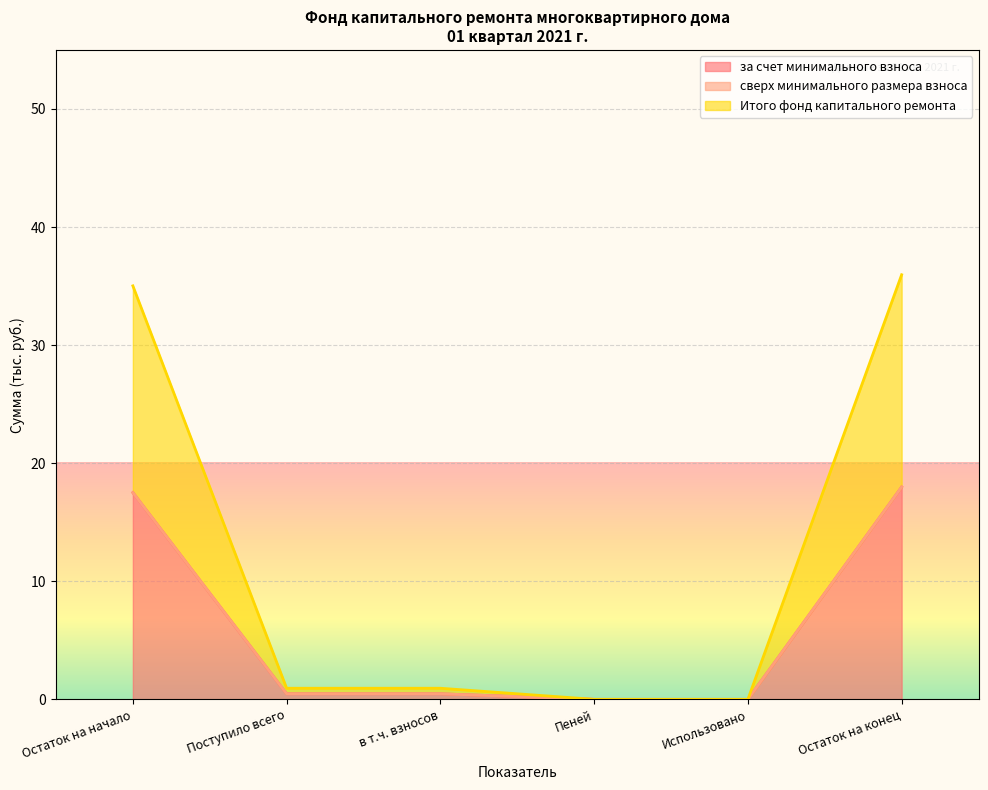

What is the average value of the за счет минимального взноса series?

6.1